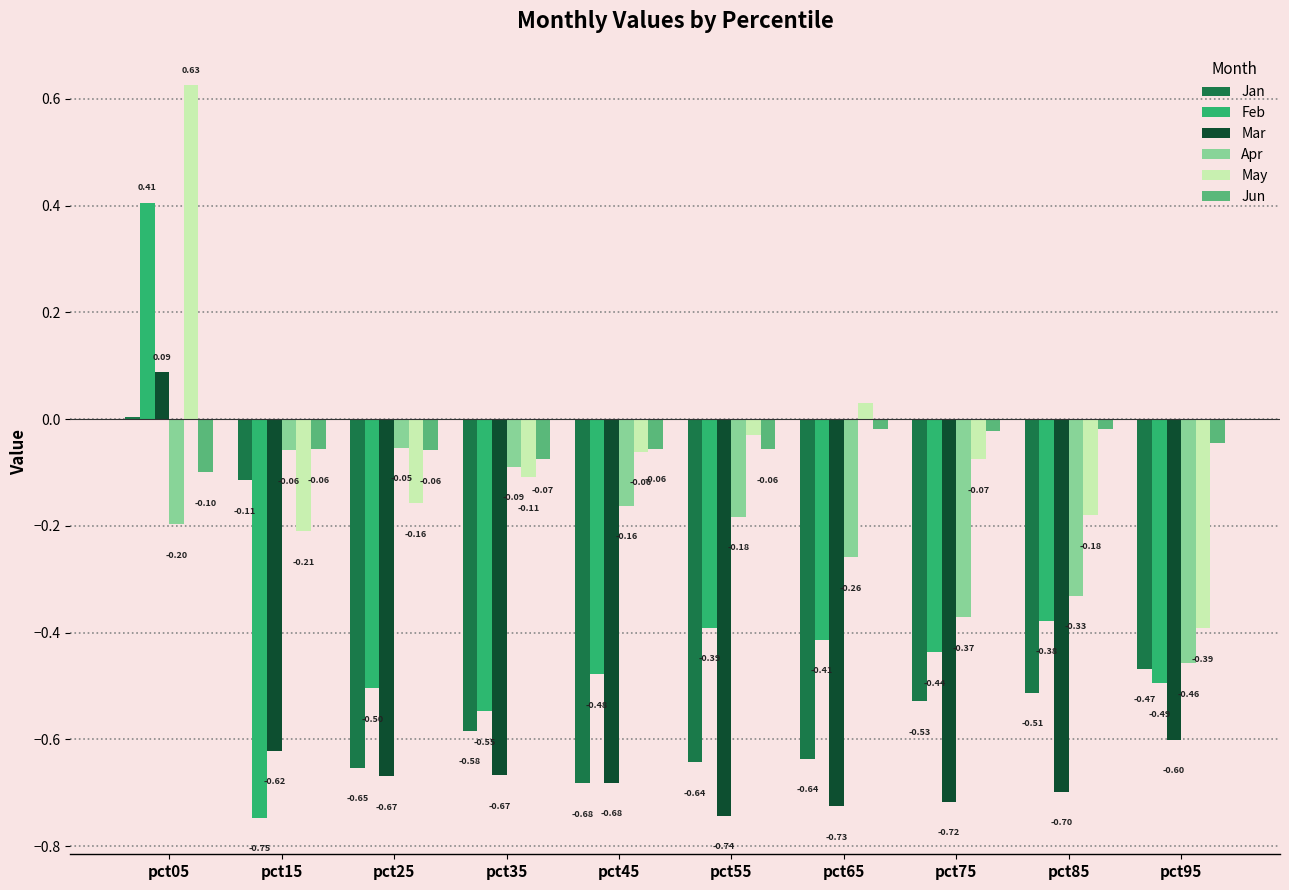

What is the total value across all series at pct65?

-2.0